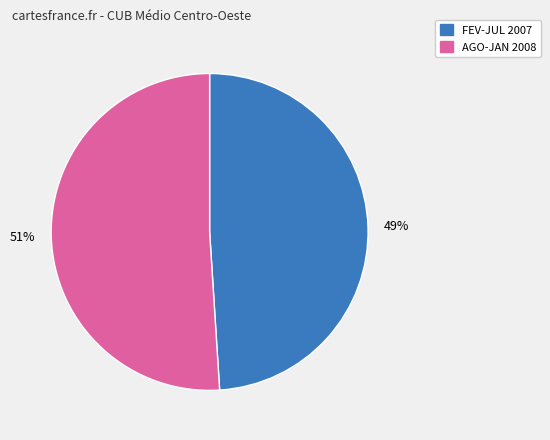

How many slices are in this pie chart?

2